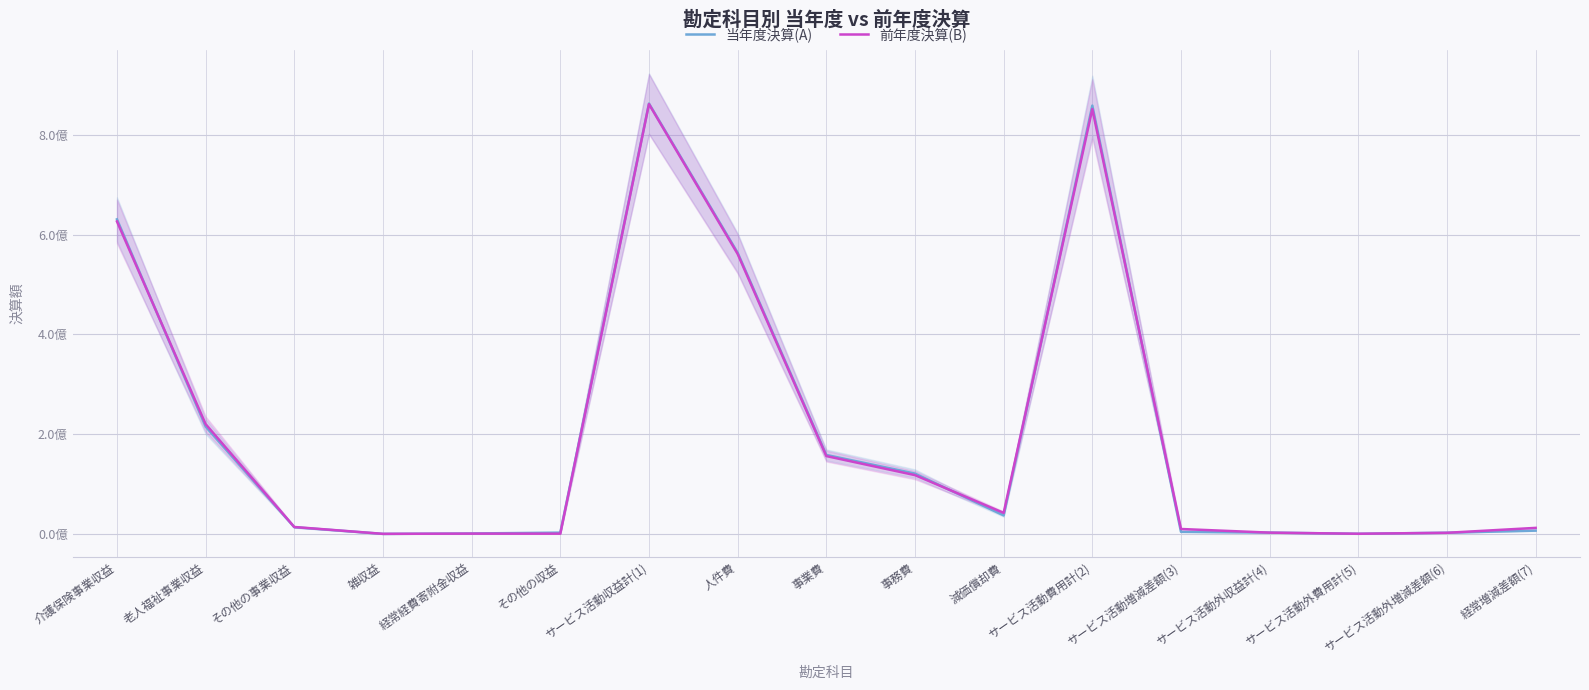

Reading left to right, transcribe all the data shown in this chart.

当年度決算(A): 介護保険事業収益=630728714	老人福祉事業収益=215234137	その他の事業収益=13440495	雑収益=44408	経常経費寄附金収益=893413	その他の収益=2575615	サービス活動収益計(1)=862916782	人件費=563707604	事業費=158334282	事務費=120961433	減価償却費=37162355	サービス活動費用計(2)=858740423	サービス活動増減差額(3)=4176359	サービス活動外収益計(4)=2670479	サービス活動外費用計(5)=249800	サービス活動外増減差額(6)=2420679	経常増減差額(7)=6597038
前年度決算(B): 介護保険事業収益=626456355	老人福祉事業収益=220142704	その他の事業収益=13904087	雑収益=165685	経常経費寄附金収益=589700	その他の収益=484523	サービス活動収益計(1)=861743054	人件費=561337125	事業費=156090146	事務費=117868321	減価償却費=42152974	サービス活動費用計(2)=851867240	サービス活動増減差額(3)=9875814	サービス活動外収益計(4)=2589902	サービス活動外費用計(5)=349720	サービス活動外増減差額(6)=2240182	経常増減差額(7)=12115996